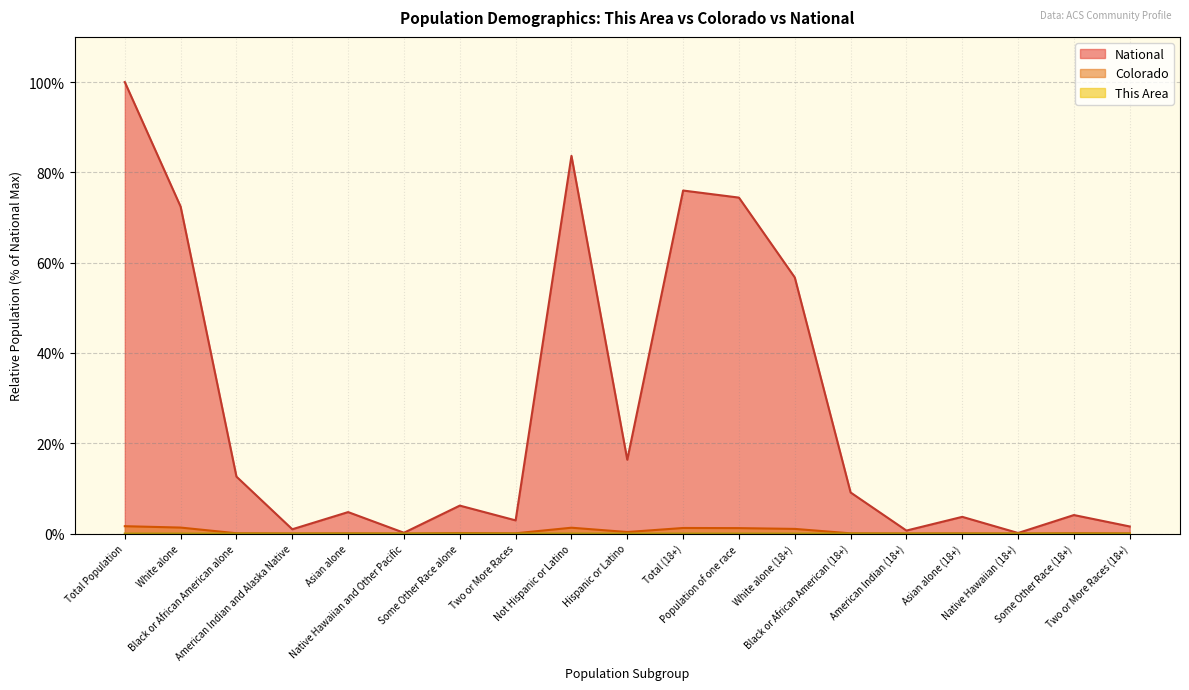

At which category does Colorado reach its first local peak?

Asian alone